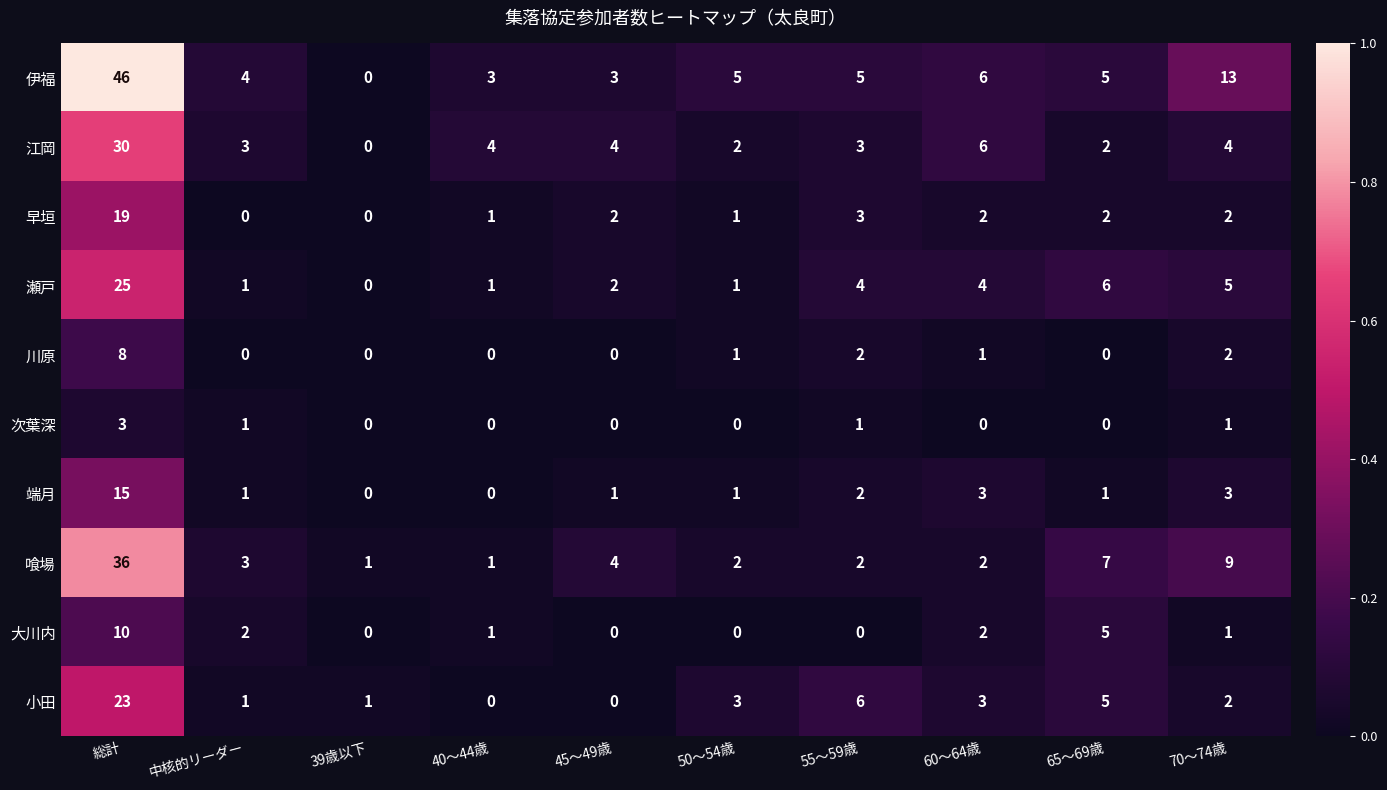

What is the sum of the 伊福 values at 55～59歳 and 40～44歳?

8